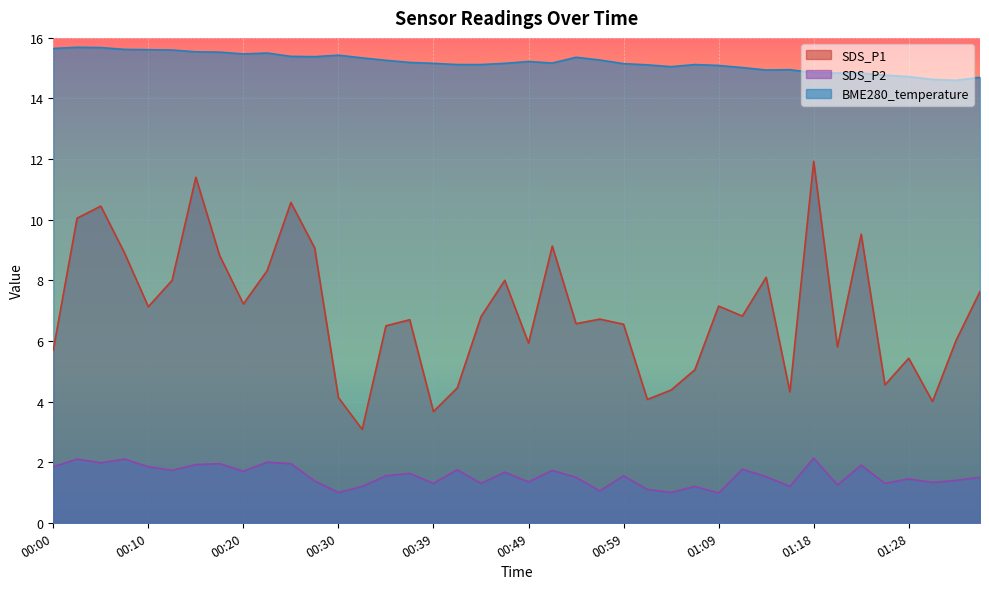

True or false: SDS_P2 and SDS_P1 intersect in this chart.

False